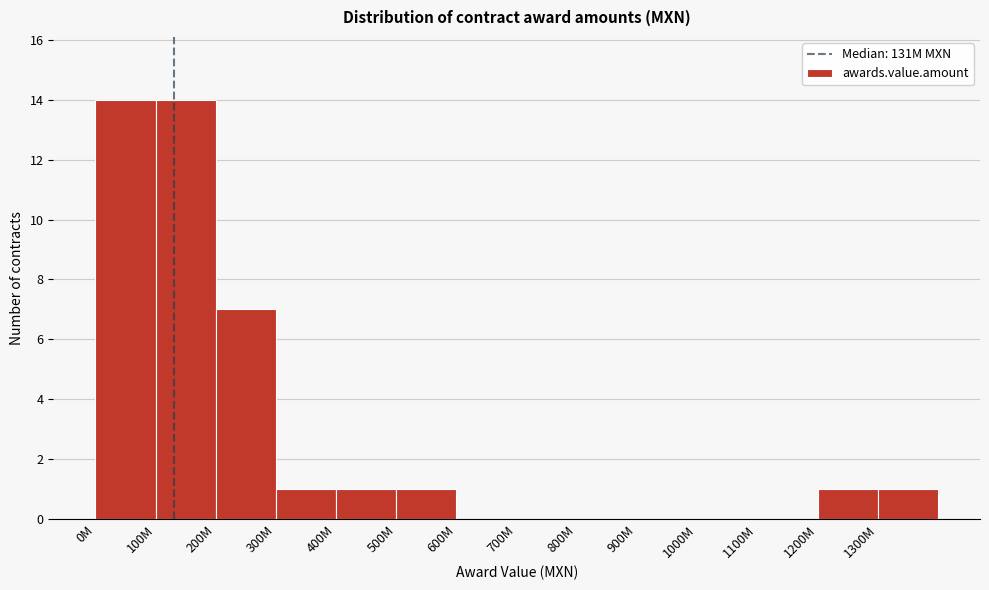

Reading left to right, what are all the values shown in this chart?

0M=14	100M=14	200M=7	300M=1	400M=1	500M=1	600M=0	700M=0	800M=0	900M=0	1000M=0	1100M=0	1200M=1	1300M=1